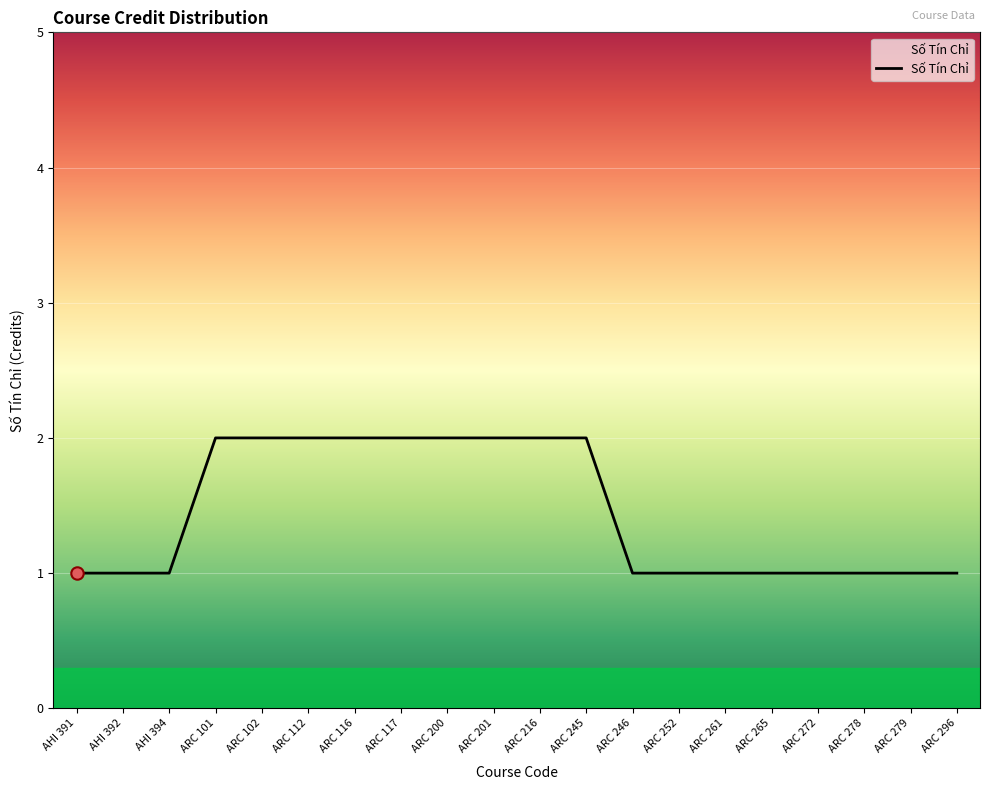

Between ARC 279 and ARC 216, which is larger?

ARC 216